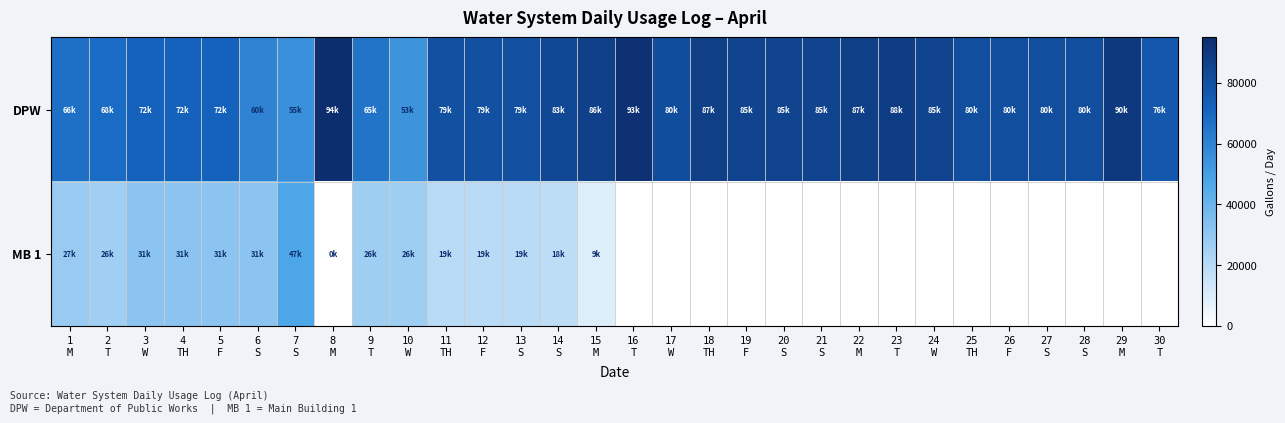

Reading right to left, extract all data points from this chart.

DPW: 30
T=76708	29
M=90009	28
S=80671	27
S=80671	26
F=80671	25
TH=80671	24
W=85160	23
T=88084	22
M=87458	21
S=85008	20
S=85008	19
F=85008	18
TH=87381	17
W=80983	16
T=93255	15
M=86910	14
S=83132	13
S=79438	12
F=79483	11
TH=79483	10
W=53813	9
T=65566	8
M=94980	7
S=55404	6
S=60000	5
F=72057	4
TH=72057	3
W=72057	2
T=68788	1
M=66906
MB 1: 30
T=0	29
M=0	28
S=0	27
S=0	26
F=0	25
TH=0	24
W=0	23
T=0	22
M=0	21
S=0	20
S=0	19
F=0	18
TH=0	17
W=0	16
T=0	15
M=9467	14
S=18271	13
S=19383	12
F=19383	11
TH=19383	10
W=26485	9
T=26462	8
M=313	7
S=47291	6
S=31788	5
F=31788	4
TH=31788	3
W=31788	2
T=26332	1
M=27942